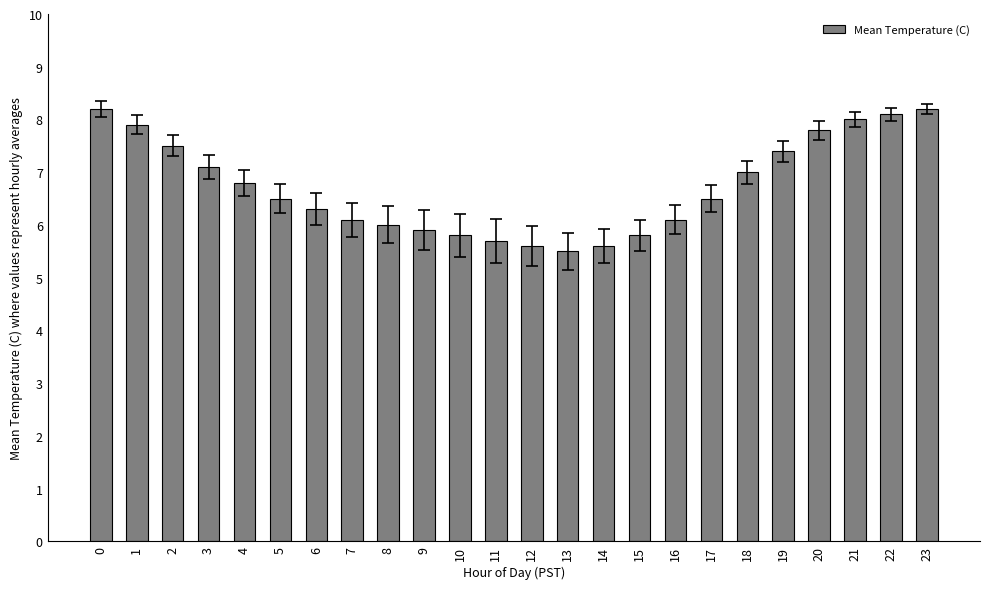

What is the value of the 6th bar from the left?

6.5